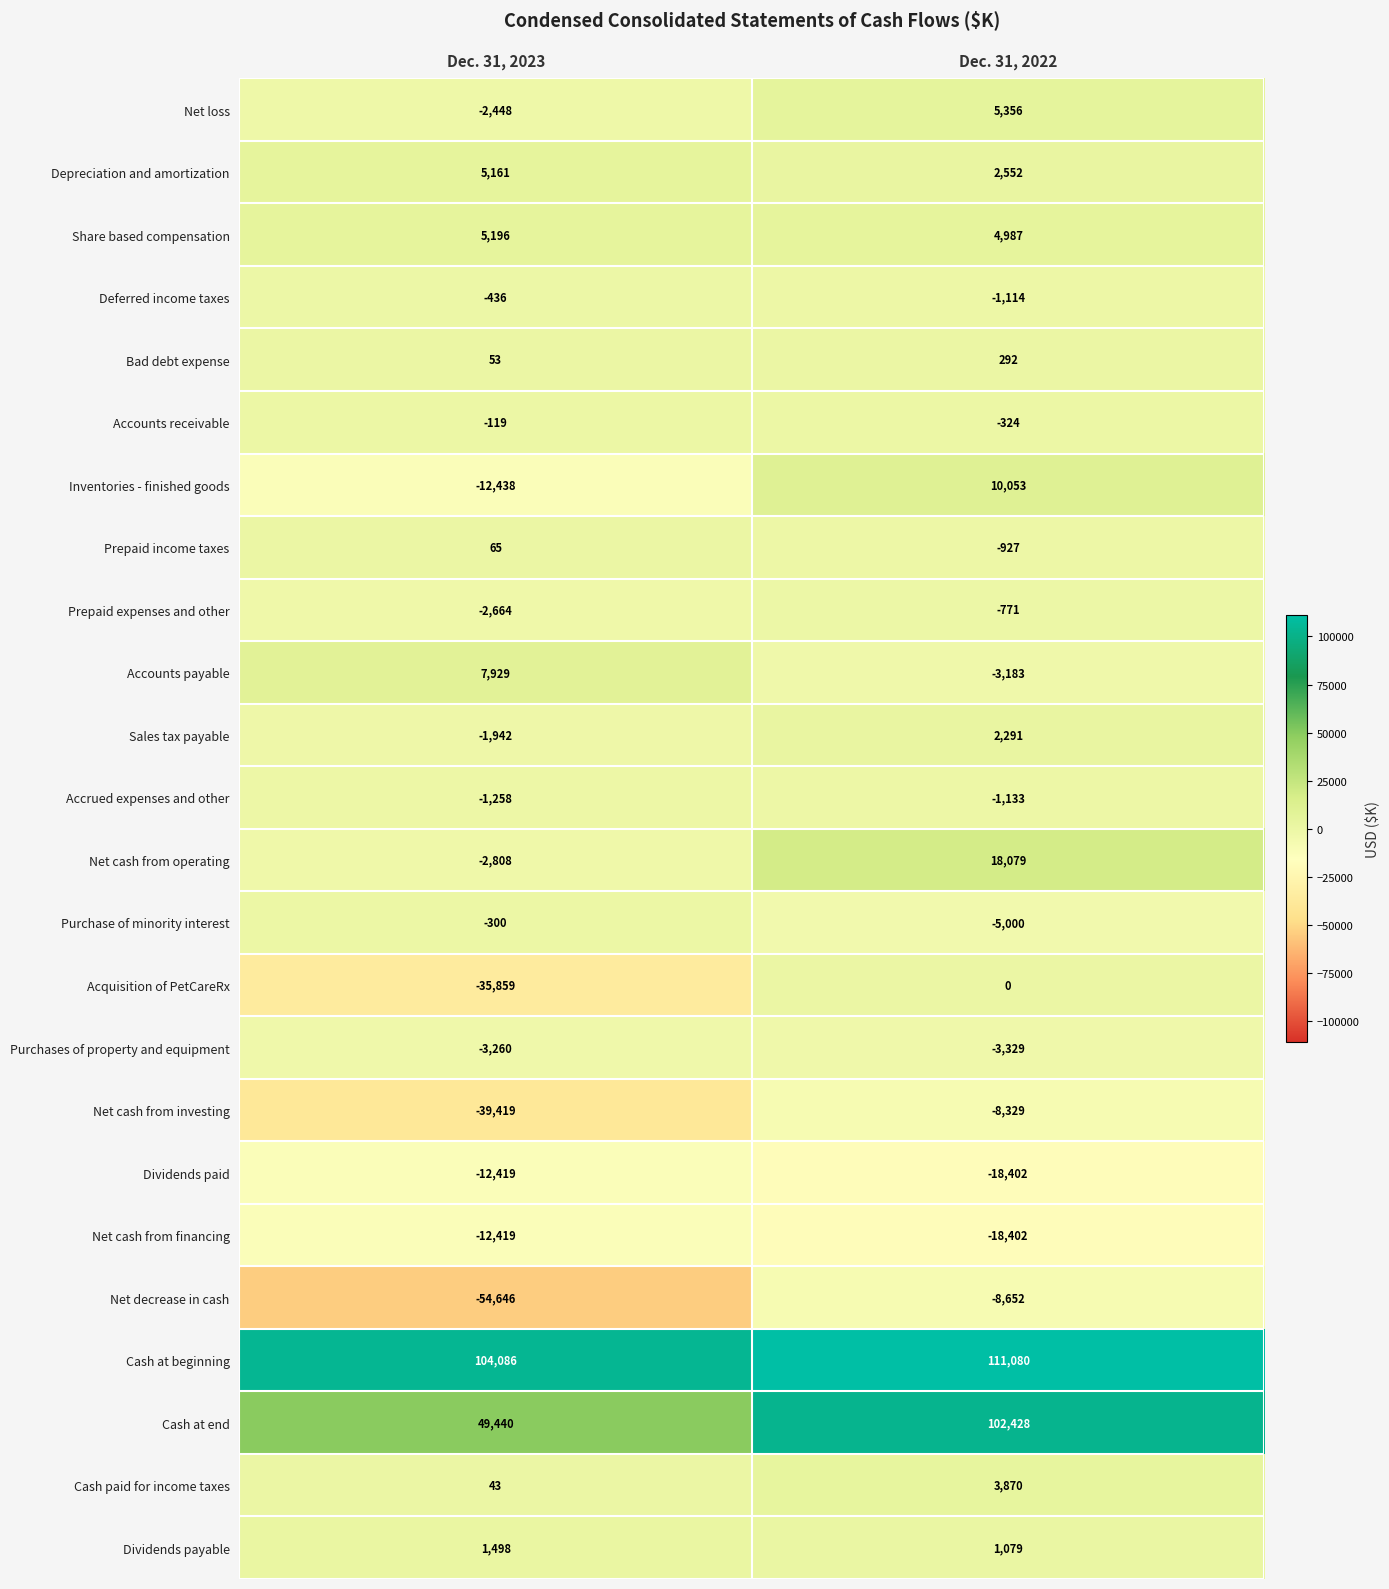

What is the spread (max minus min) of values at Dec. 31, 2022?

129482